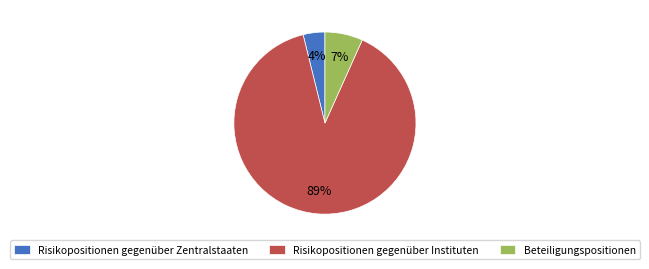

What is the ratio of the value at Beteiligungspositionen to the value at Risikopositionen gegenüber Instituten?

0.1